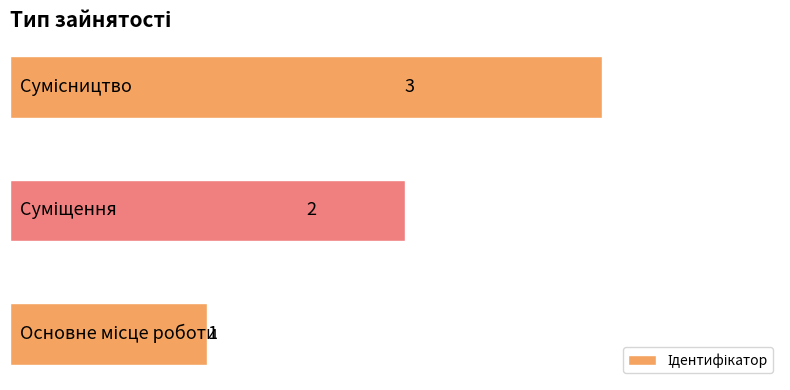

What is the difference between the maximum and minimum values?

2